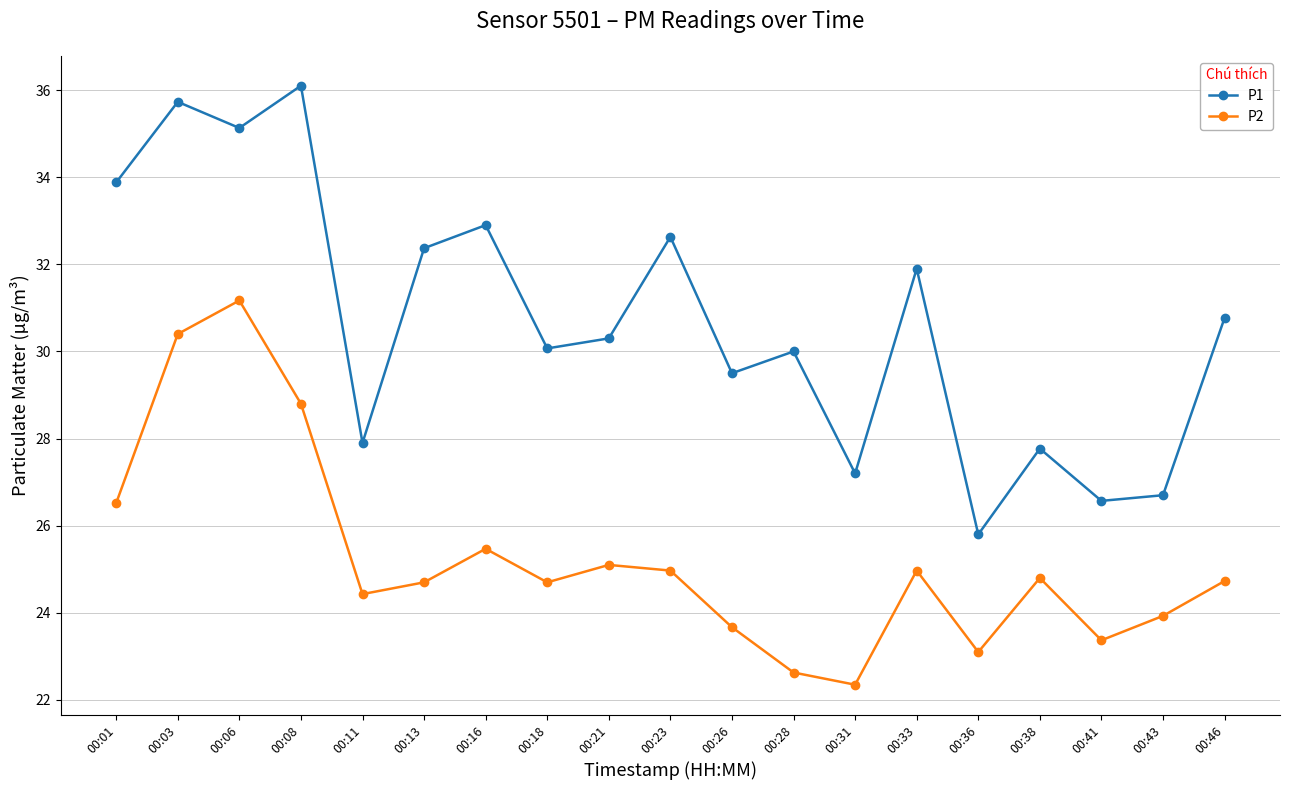

Is it true that P2 equals 31.2 at 00:06?

True